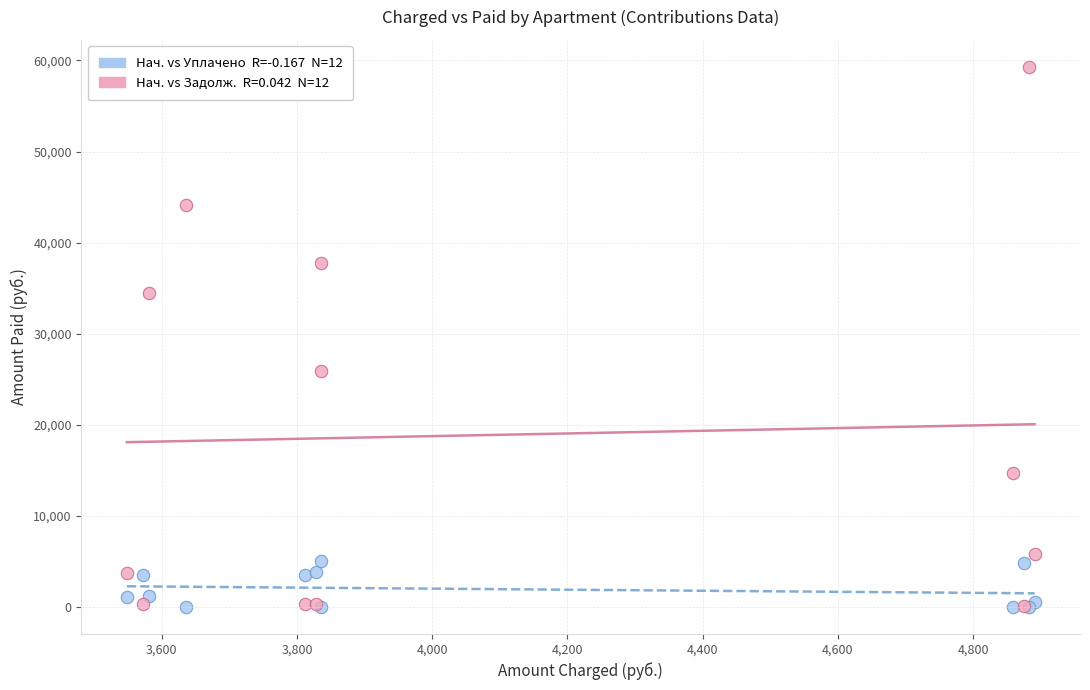

Across all series, what Y value is closest to 29647?

25944.9